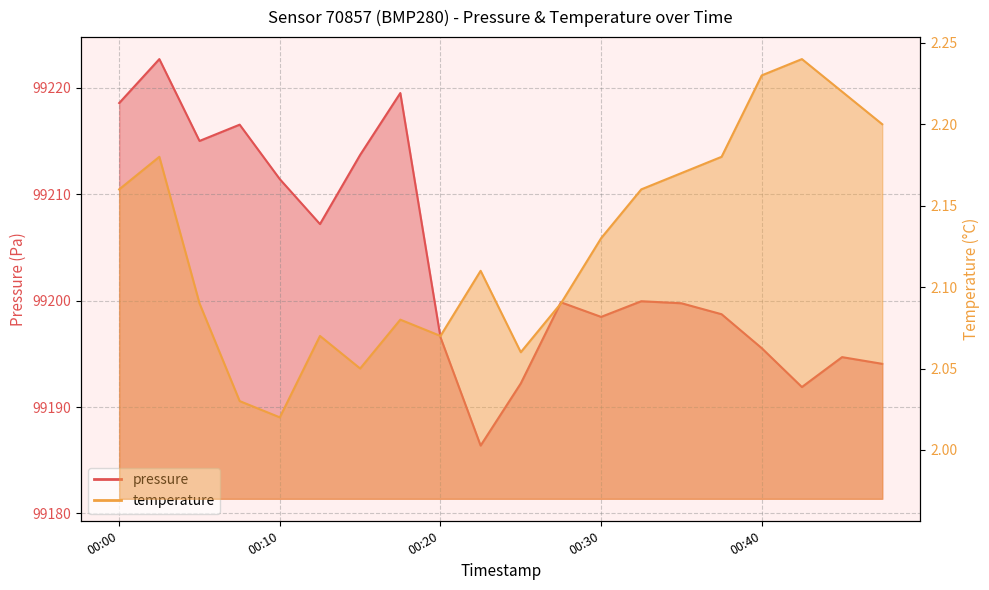

Is it true that temperature equals 2.0 at 00:15?

True